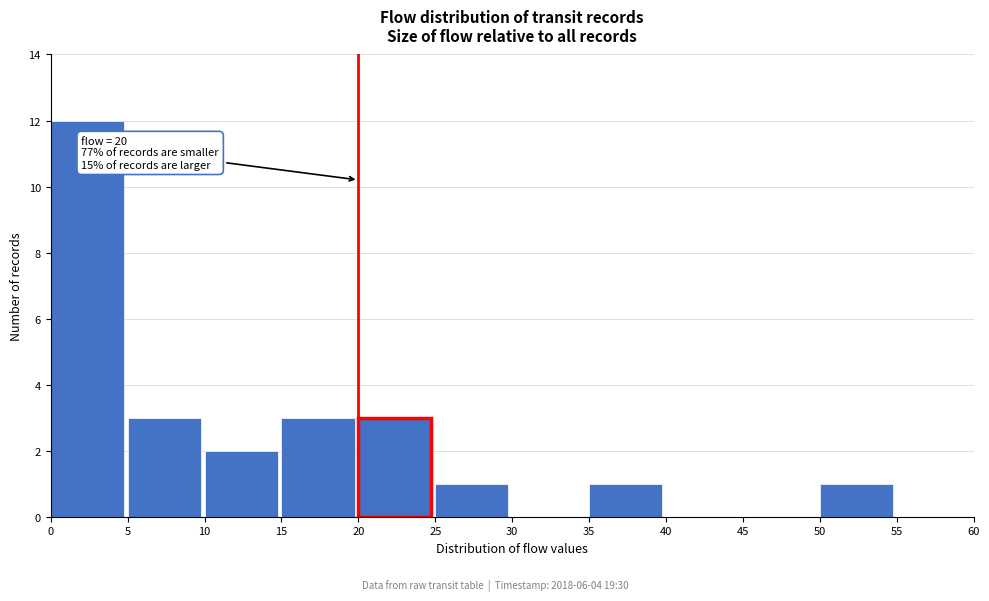

Over which range of the x-axis is the bar tallest?

0 to 5